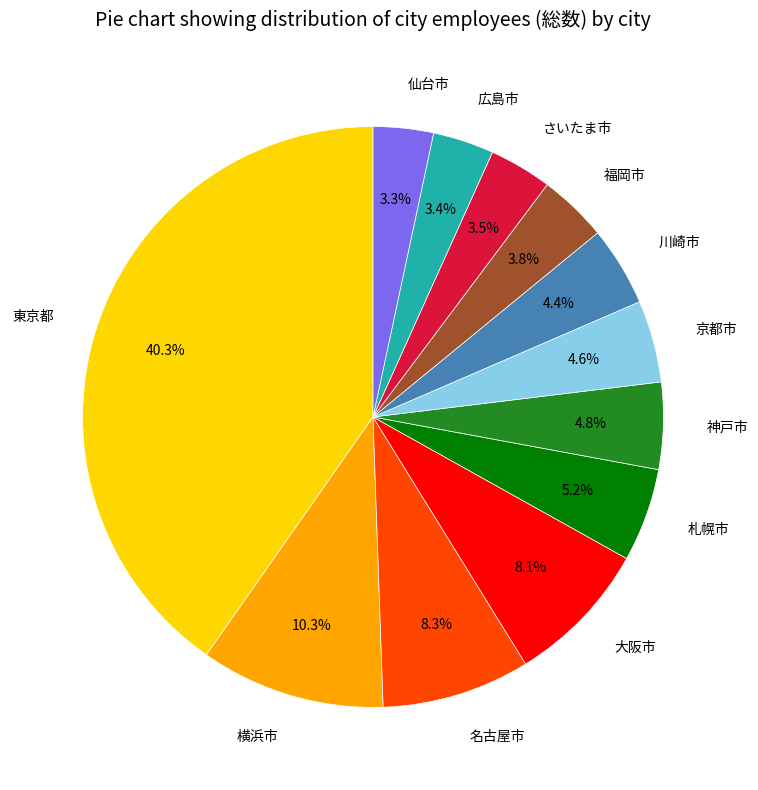

Is さいたま市 the majority of the pie?

No